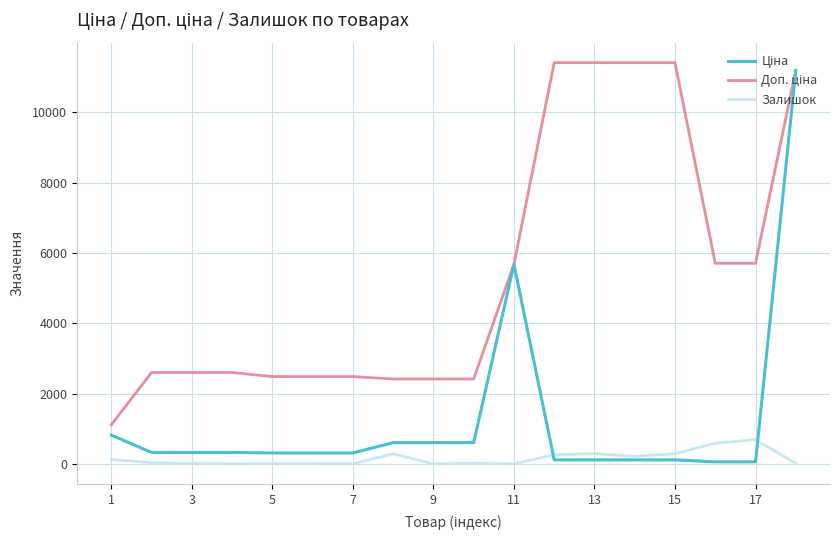

True or false: Залишок has more than 1 points higher than both neighbors.

True